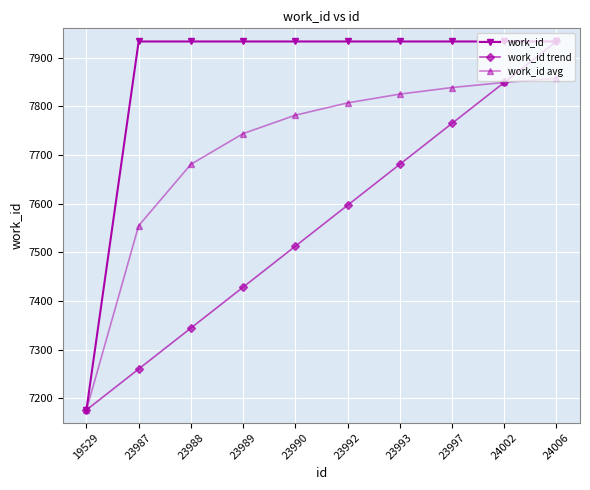

At which category is the sum across all series the highest?

24006